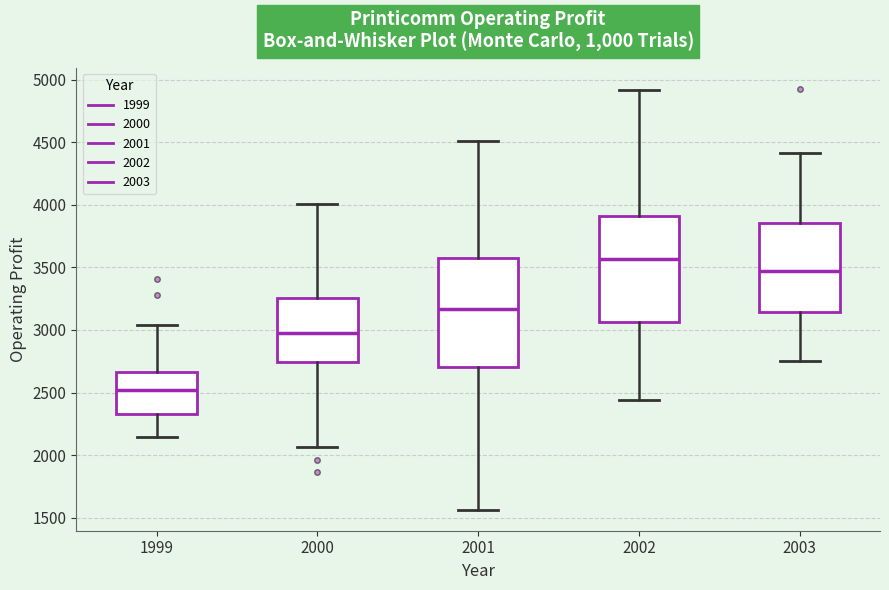

Reading left to right, read every box against the y-axis: the position of its median line, the range the box covers, and the ends of its whiskers. The values are not printed on the chart, so give them approximately, as read against the axis.

1999: median 2500, box 2350 to 2650, whiskers 2150 to 3050
2000: median 2950, box 2750 to 3250, whiskers 2050 to 4000
2001: median 3150, box 2700 to 3550, whiskers 1550 to 4500
2002: median 3550, box 3050 to 3900, whiskers 2450 to 4900
2003: median 3450, box 3150 to 3850, whiskers 2750 to 4400